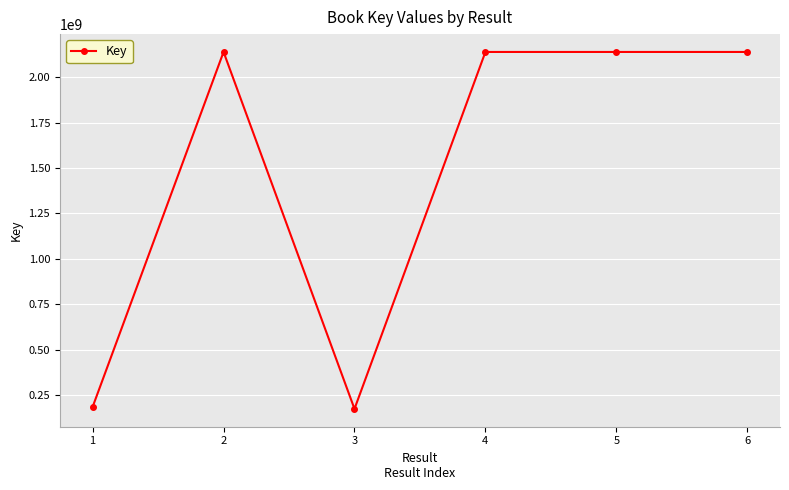

What is the change in value from 1 to 2?

+1950415200